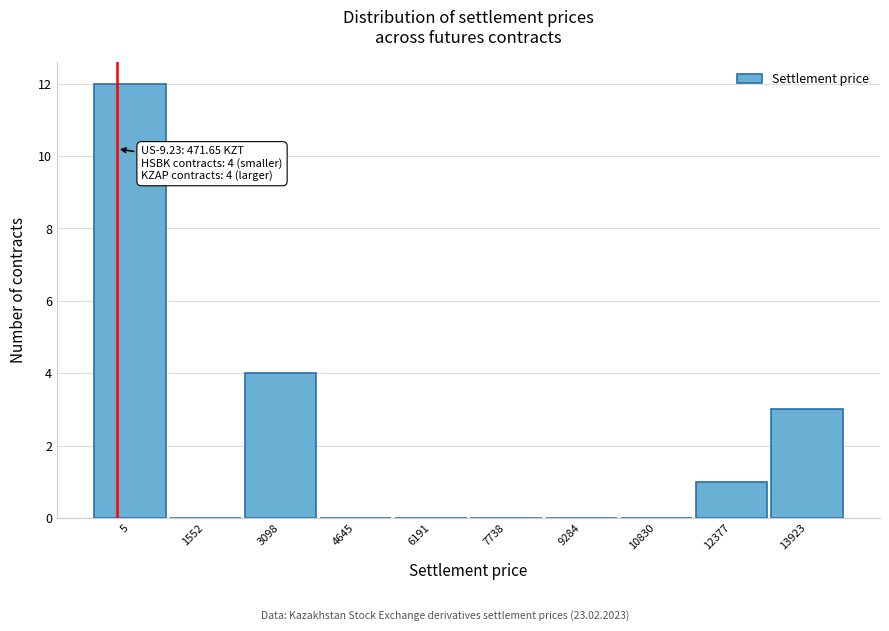

Reading right to left, list all the values displayed in this chart.

13923=3	12377=1	10830=0	9284=0	7738=0	6191=0	4645=0	3098=4	1552=0	5=12